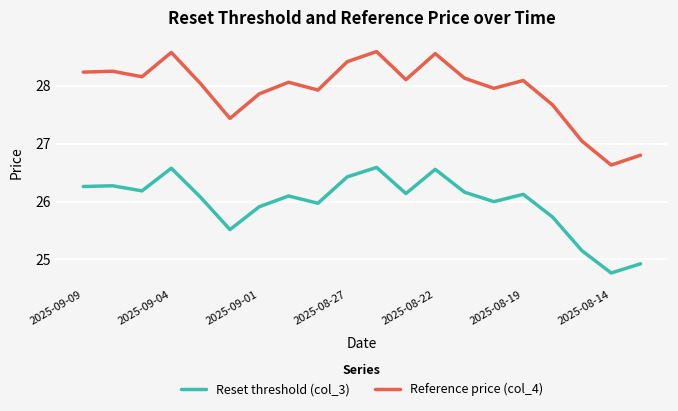

What is the average value of the Reset threshold (col_3) series?

26.0